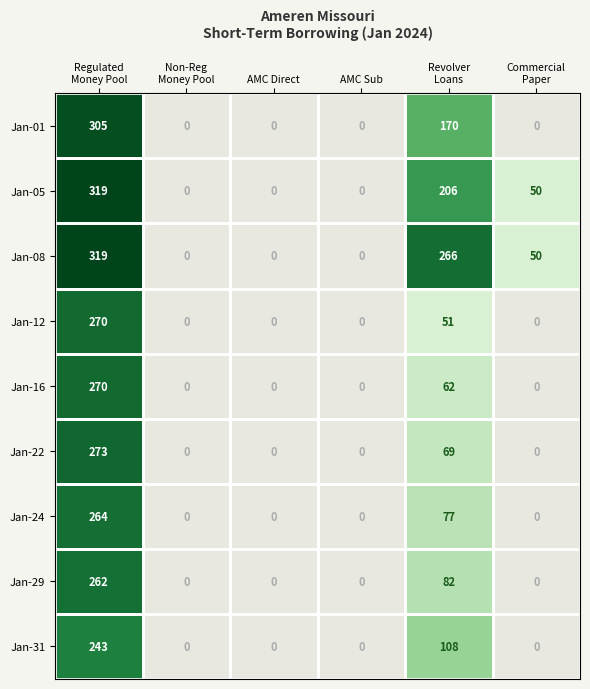

How many categories are shown in the chart?

6